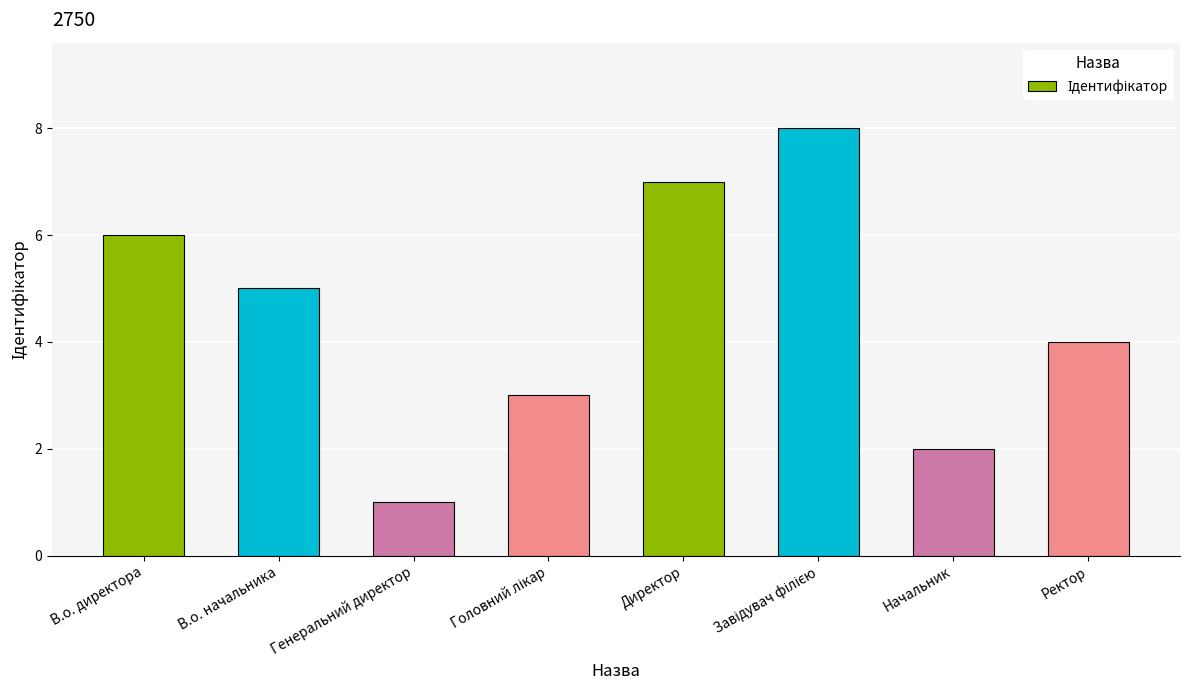

What is the sum of all values?

36